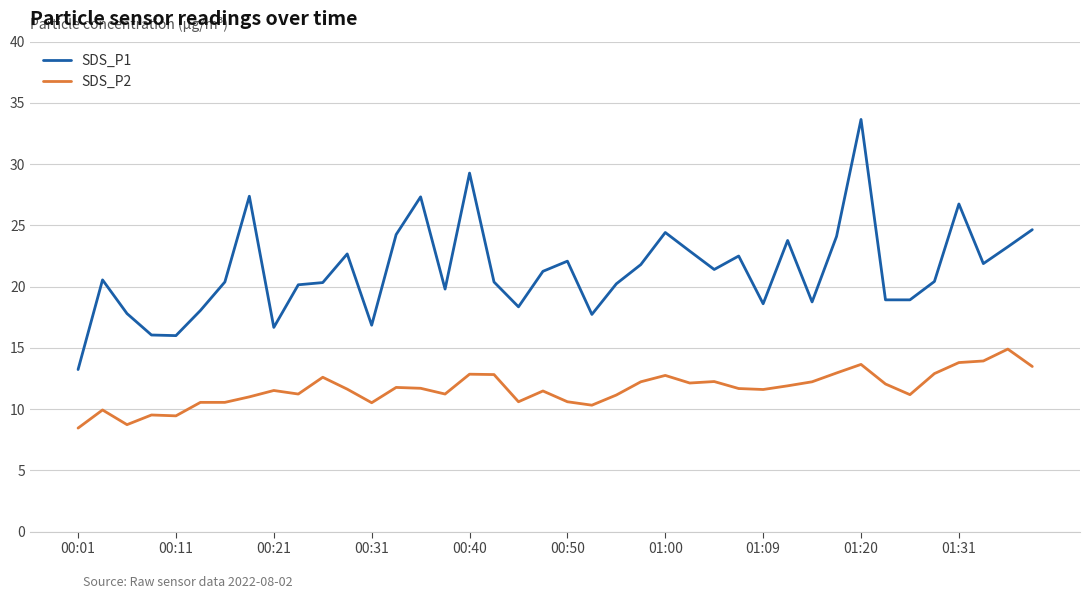

What is the difference between the maximum and minimum values in the SDS_P1 series?

20.4